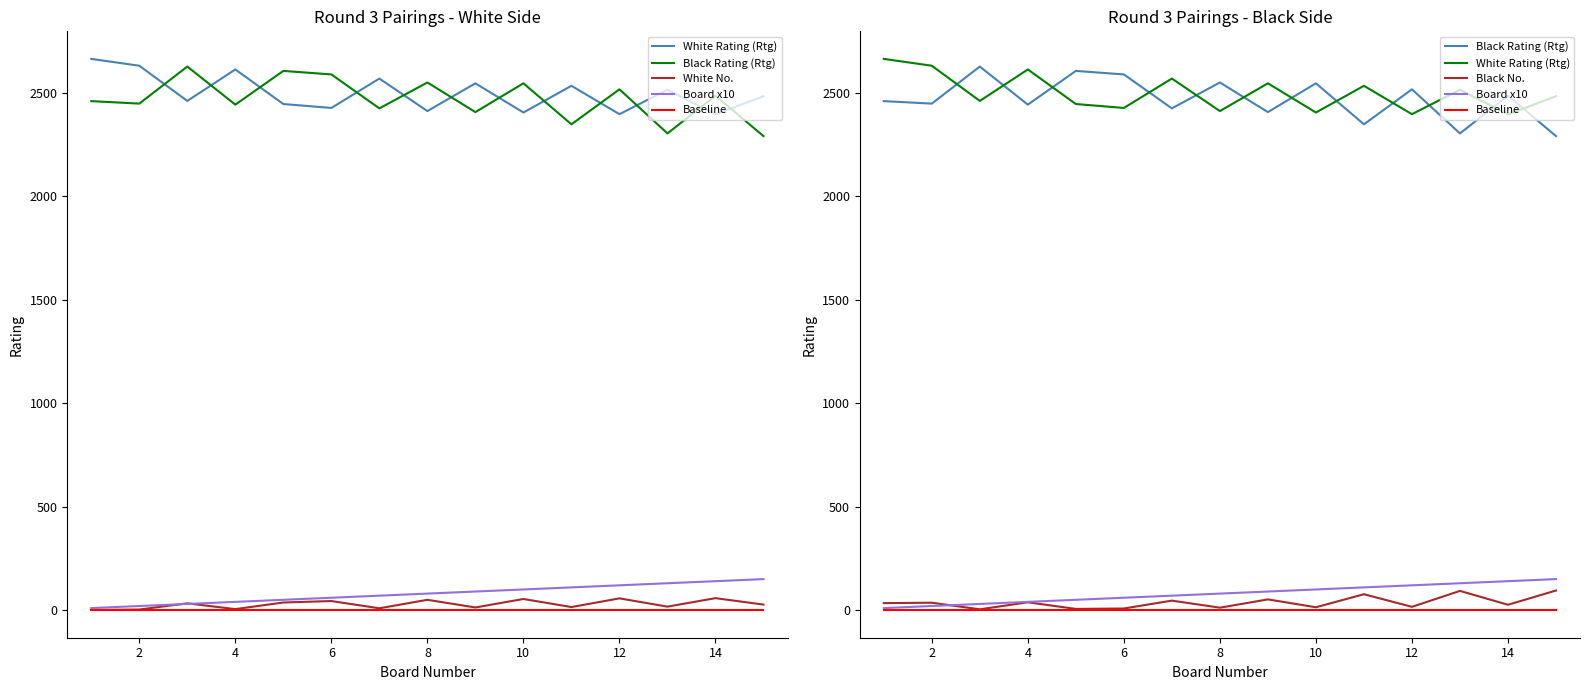

True or false: Board x10 has more than 1 points higher than both neighbors.

False